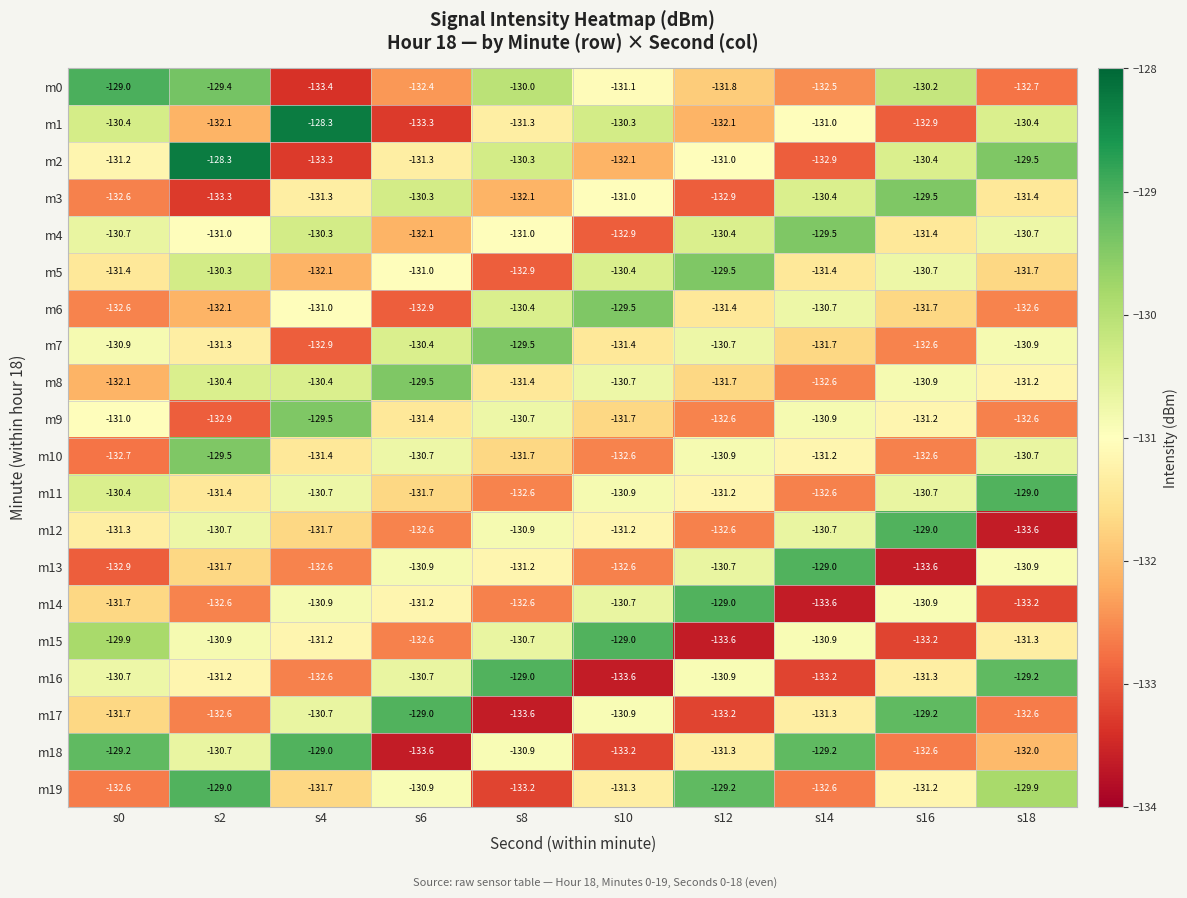

What is the sum of the m9 values at s14 and s10?

-262.6